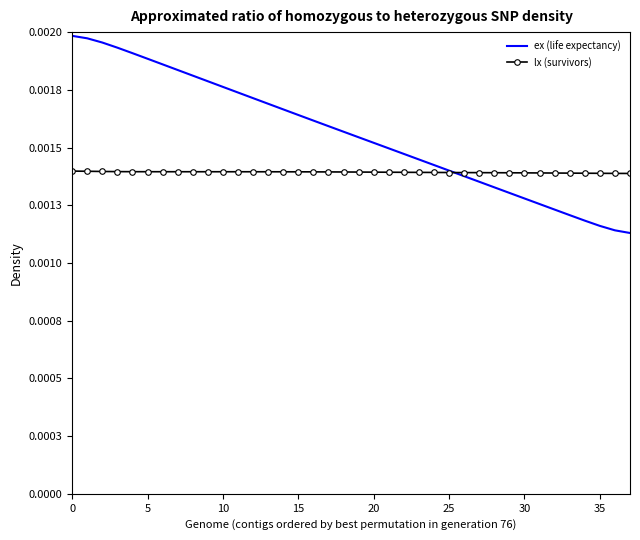

Is this an area chart (filled region under the line)?

No